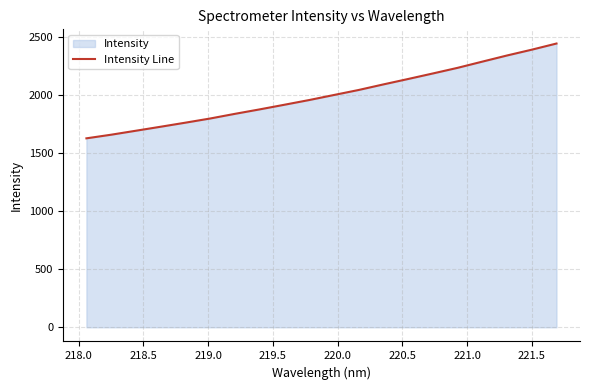

What is the minimum value shown in the chart?

1627.1